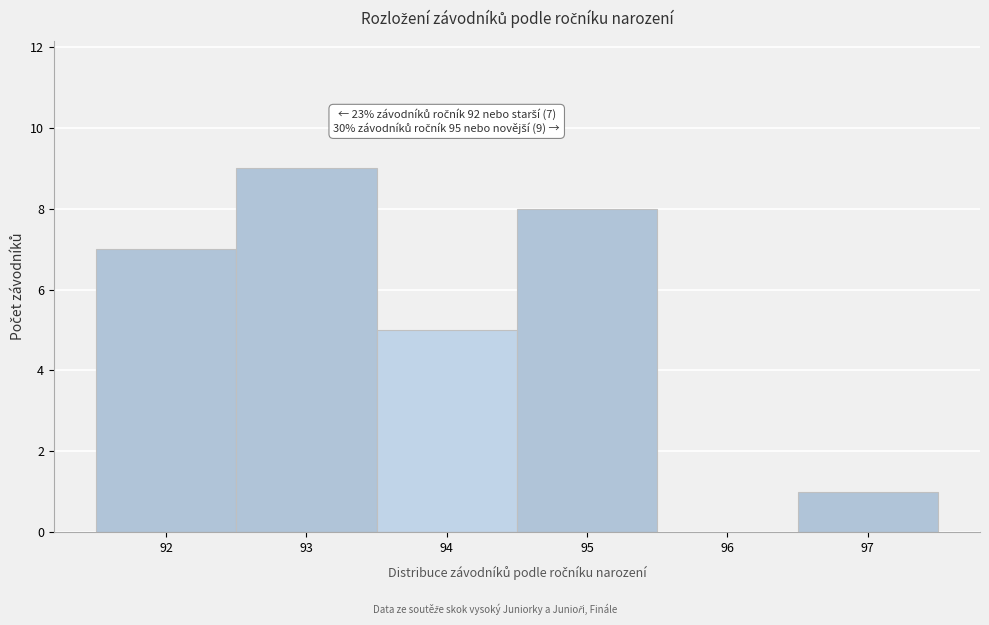

Over which range of the x-axis is the bar tallest?

92.5 to 93.5